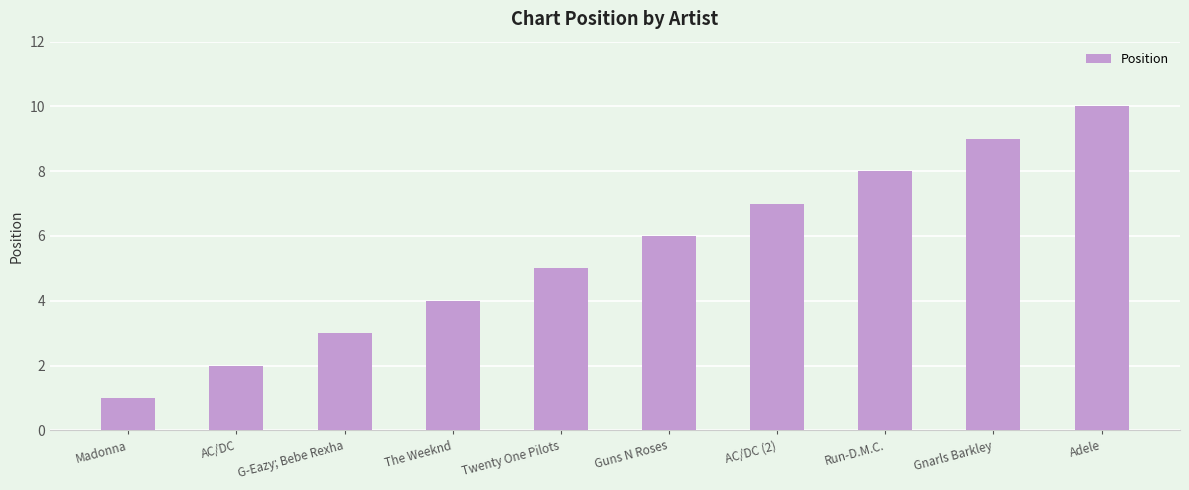

Which has a higher value, Twenty One Pilots or AC/DC (2)?

AC/DC (2)